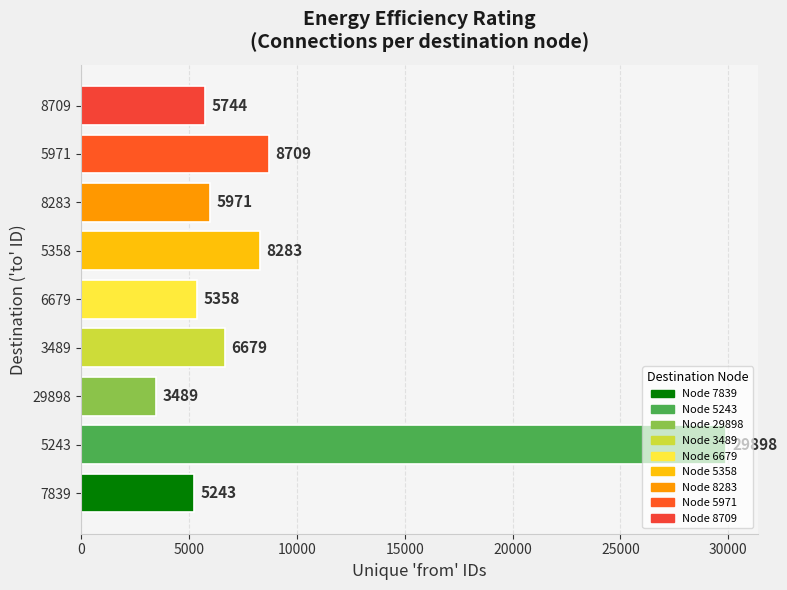

Is it true that the value at 3489 is 6679?

True